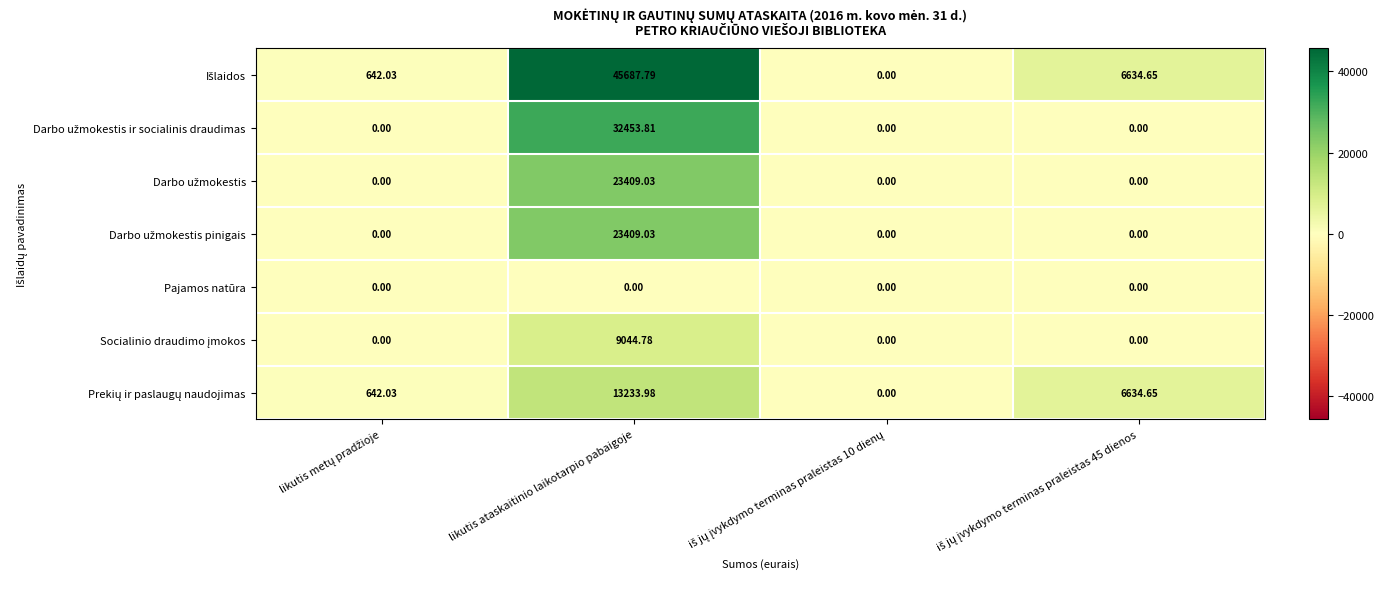

At which category is the sum across all series the highest?

likutis ataskaitinio laikotarpio pabaigoje